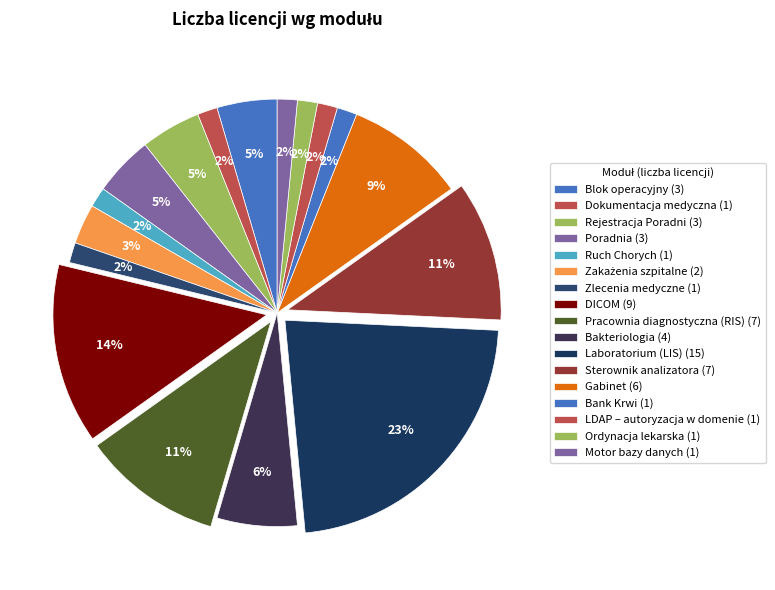

Is there a majority slice in this chart?

No